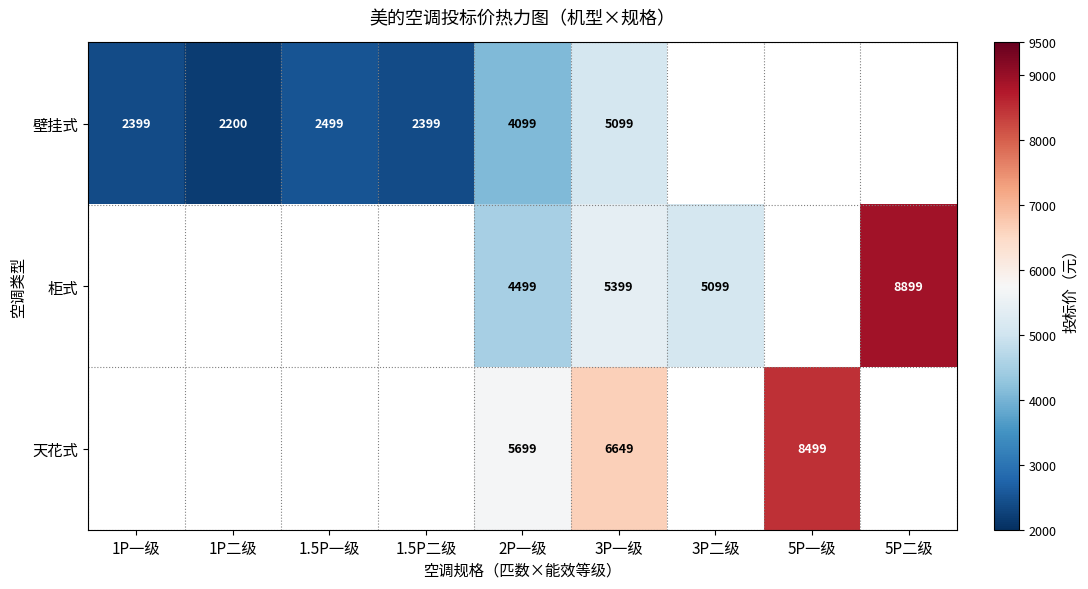

What is the smallest value displayed?

2200.0